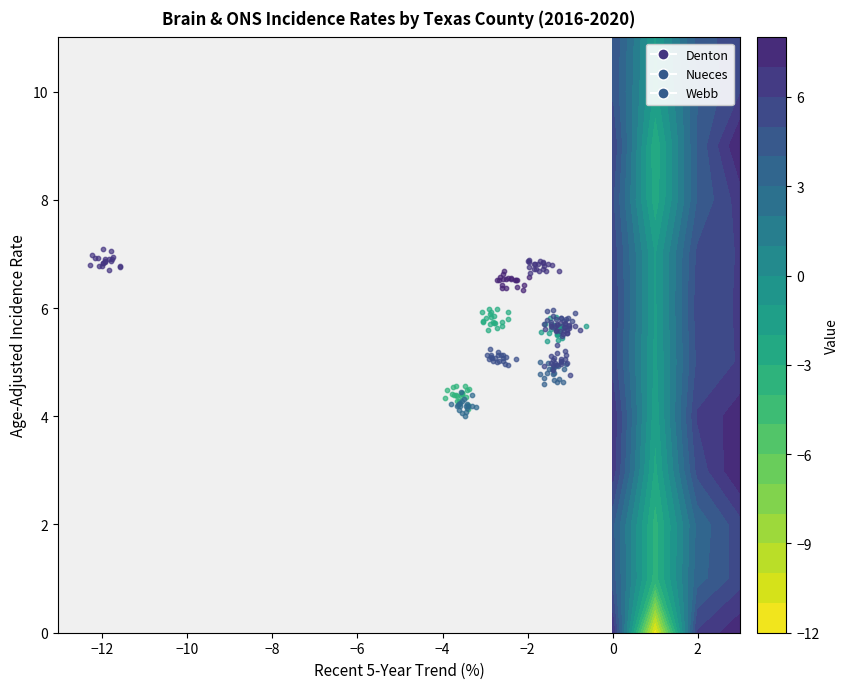

What is the lowest value of the Nueces series?

4.1